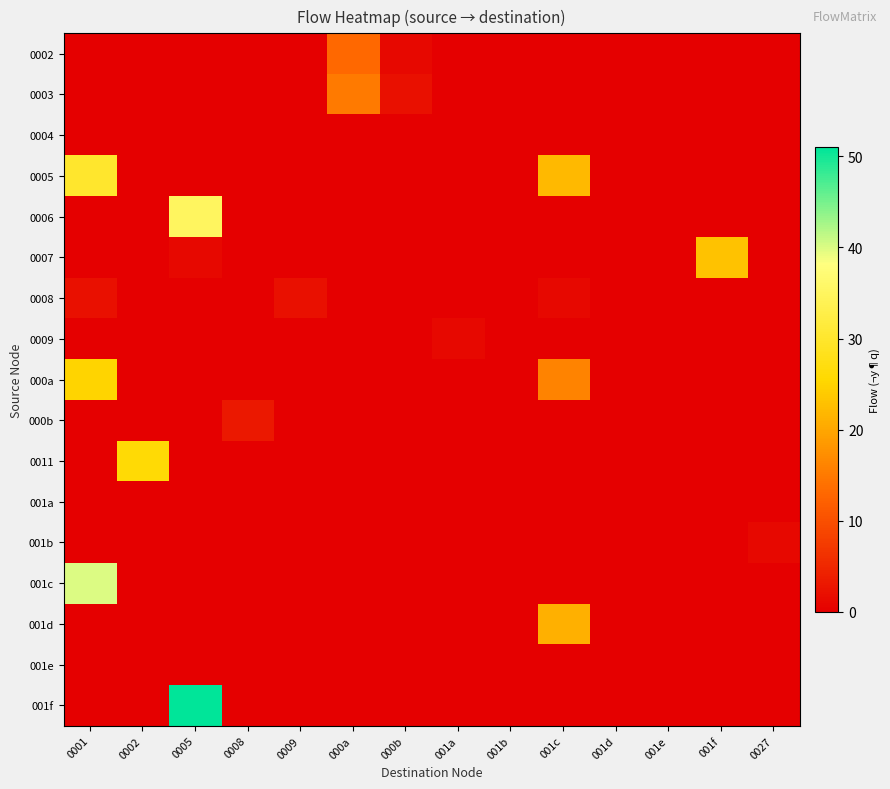

At how many categories does at least one series exceed 36?

2